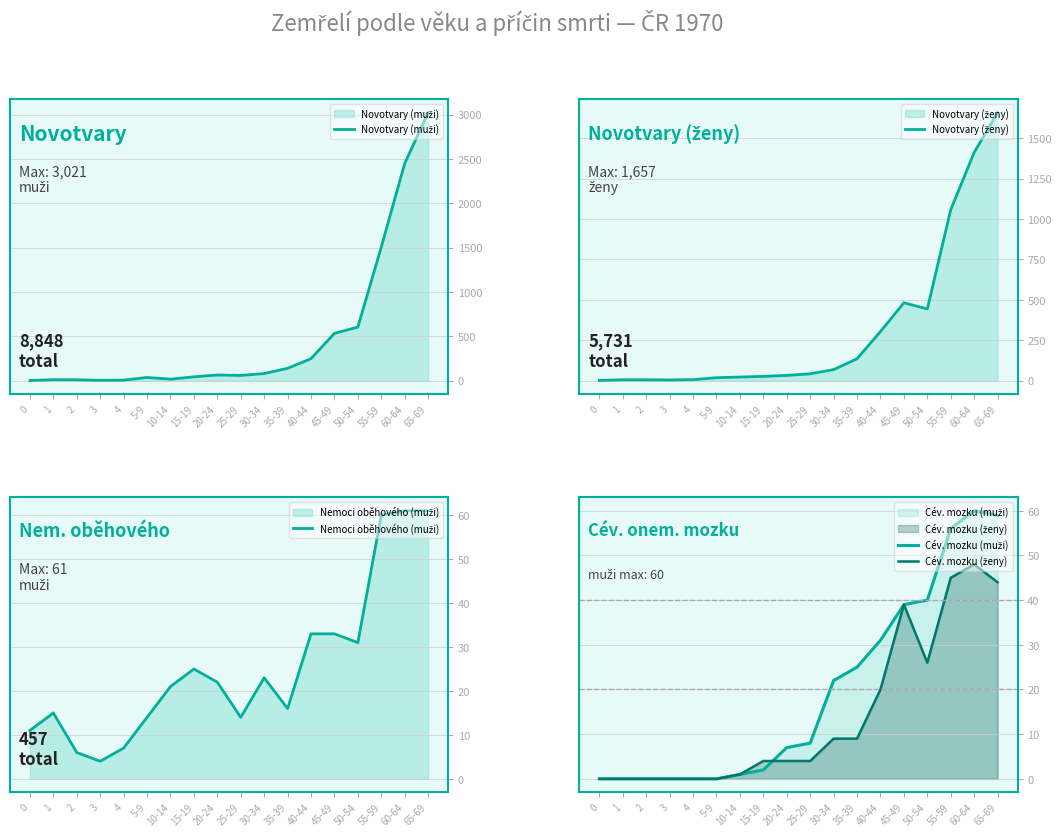

Which series changed the most between 5-9 and 45-49?

Novotvary (muži)